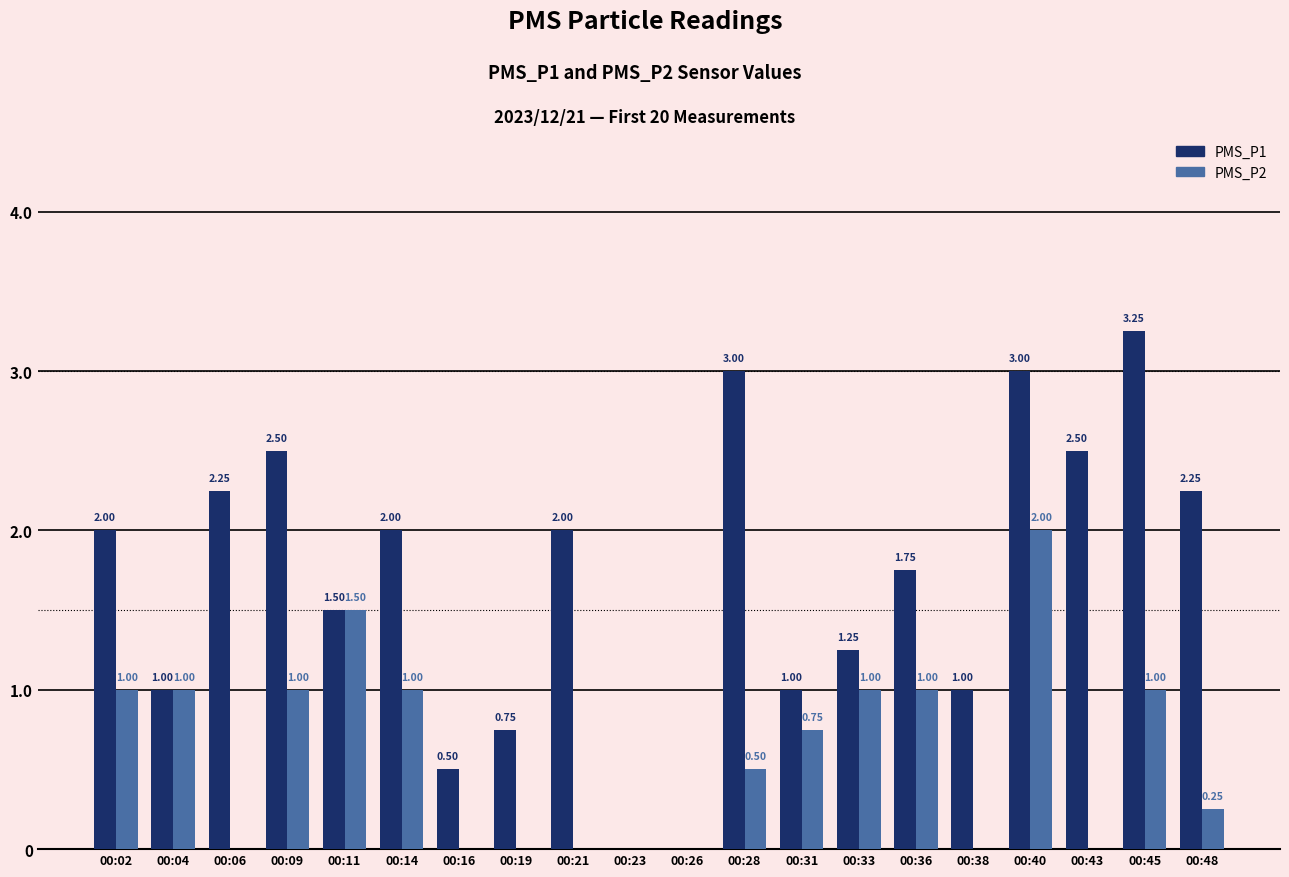

What is the sum of all PMS_P1 values?

33.5